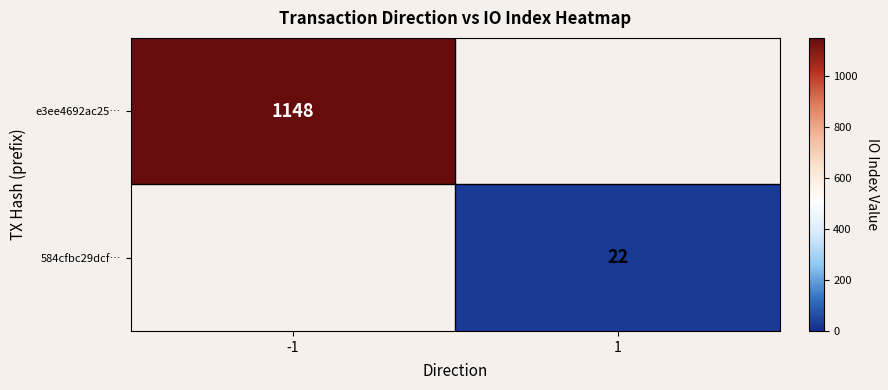

True or false: e3ee4692ac25… has a value of 1148 at -1.

True